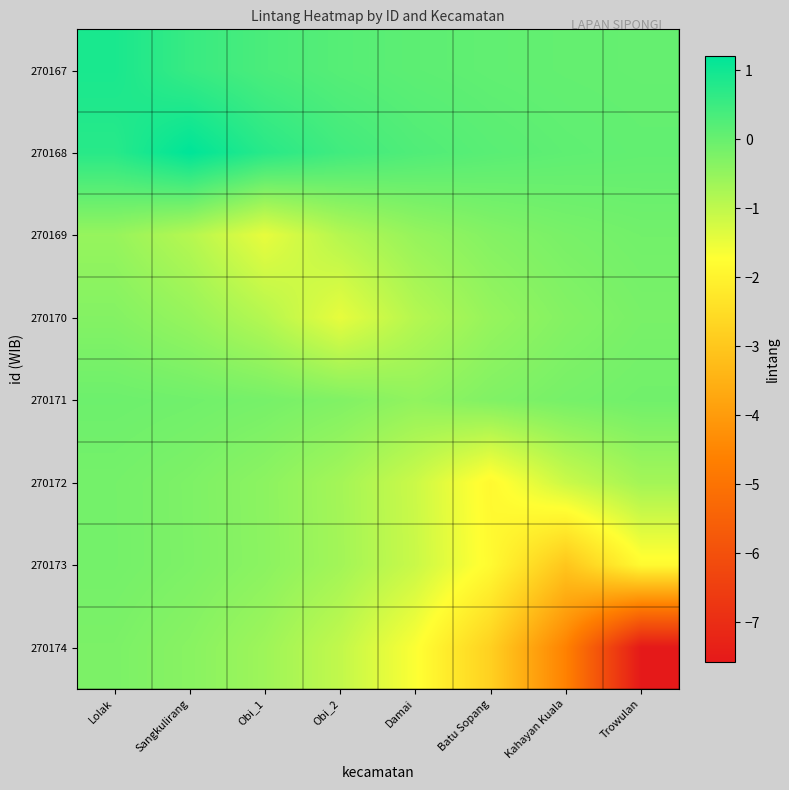

Reading left to right, what are all the values shown in this chart?

270167: Lolak=0.9	Sangkulirang=0.5	Obi_1=0.3	Obi_2=0.2	Damai=0.1	Batu Sopang=0.1	Kahayan Kuala=0.0	Trowulan=0.0
270168: Lolak=0.7	Sangkulirang=1.2	Obi_1=0.7	Obi_2=0.4	Damai=0.3	Batu Sopang=0.2	Kahayan Kuala=0.1	Trowulan=0.1
270169: Lolak=-0.5	Sangkulirang=-0.9	Obi_1=-1.5	Obi_2=-0.9	Damai=-0.5	Batu Sopang=-0.3	Kahayan Kuala=-0.2	Trowulan=-0.1
270170: Lolak=-0.3	Sangkulirang=-0.5	Obi_1=-0.9	Obi_2=-1.5	Damai=-0.9	Batu Sopang=-0.5	Kahayan Kuala=-0.3	Trowulan=-0.2
270171: Lolak=-0.1	Sangkulirang=-0.1	Obi_1=-0.2	Obi_2=-0.3	Damai=-0.5	Batu Sopang=-0.3	Kahayan Kuala=-0.2	Trowulan=-0.1
270172: Lolak=-0.2	Sangkulirang=-0.3	Obi_1=-0.4	Obi_2=-0.7	Damai=-1.1	Batu Sopang=-1.9	Kahayan Kuala=-1.1	Trowulan=-0.7
270173: Lolak=-0.2	Sangkulirang=-0.2	Obi_1=-0.4	Obi_2=-0.7	Damai=-1.1	Batu Sopang=-1.8	Kahayan Kuala=-3.0	Trowulan=-1.8
270174: Lolak=-0.2	Sangkulirang=-0.4	Obi_1=-0.6	Obi_2=-1.0	Damai=-1.7	Batu Sopang=-2.8	Kahayan Kuala=-4.6	Trowulan=-7.6